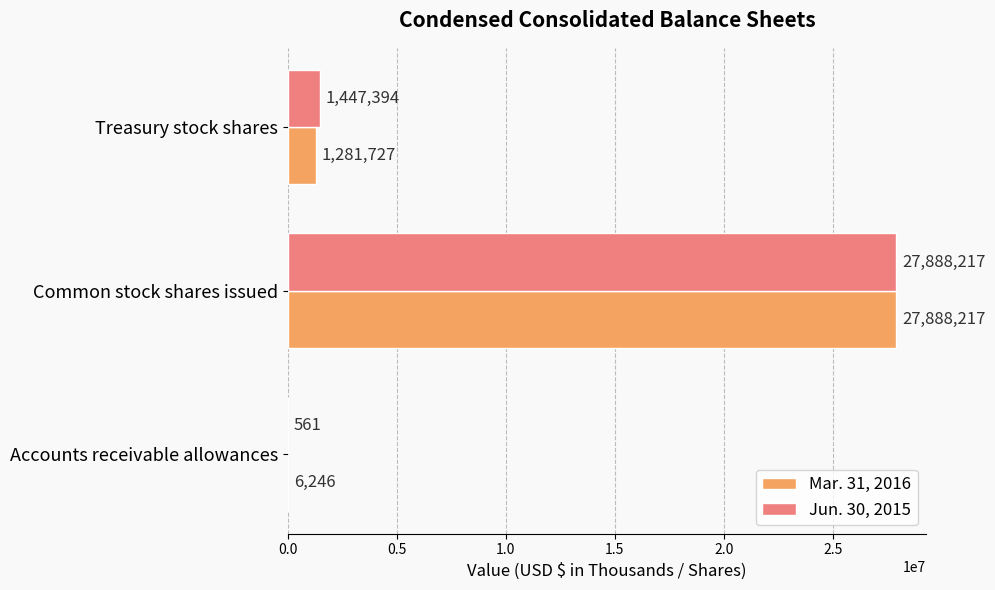

The Jun. 30, 2015 series shows 1447394 at Treasury stock shares. True or false?

True